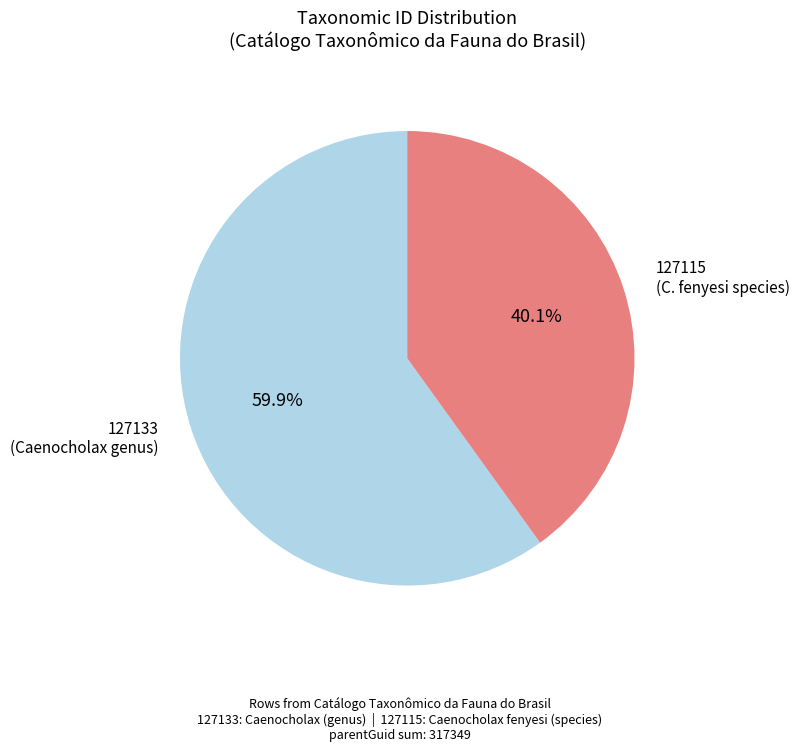

Is there any slice that represents more than half of the pie?

Yes